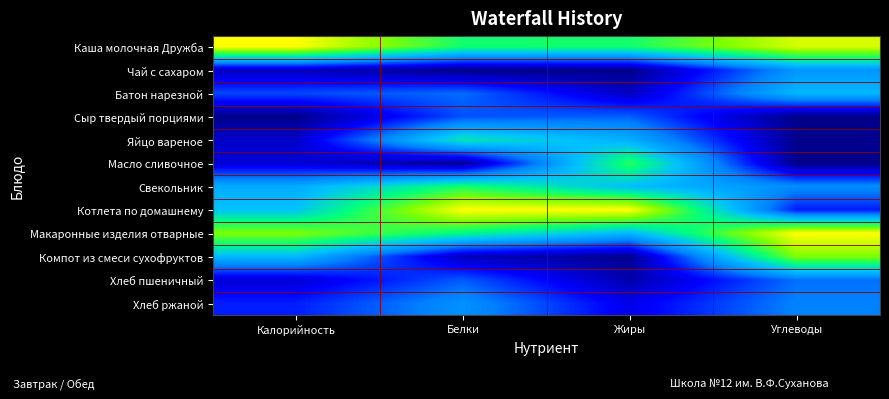

Between Калорийность and Углеводы, which is larger?

Калорийность